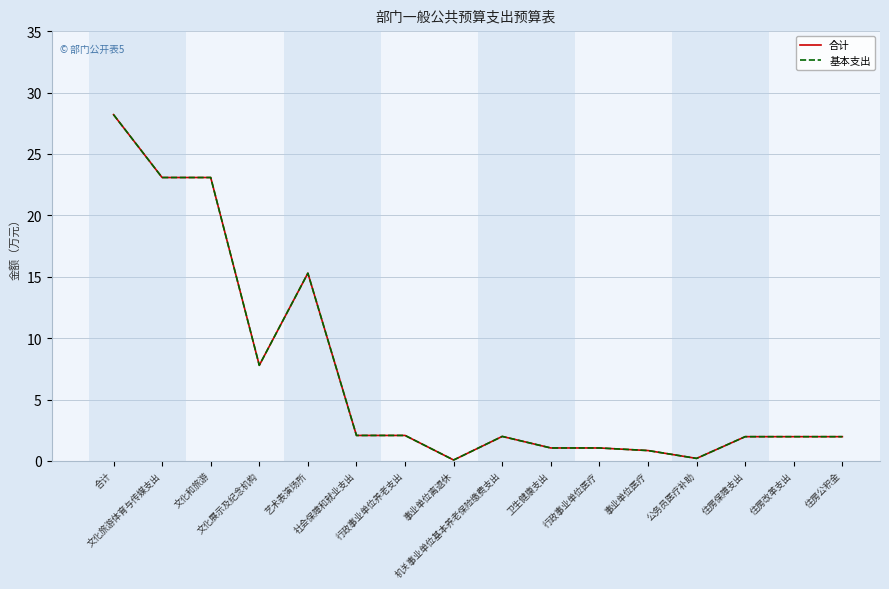

At how many categories does at least one series exceed 12?

4